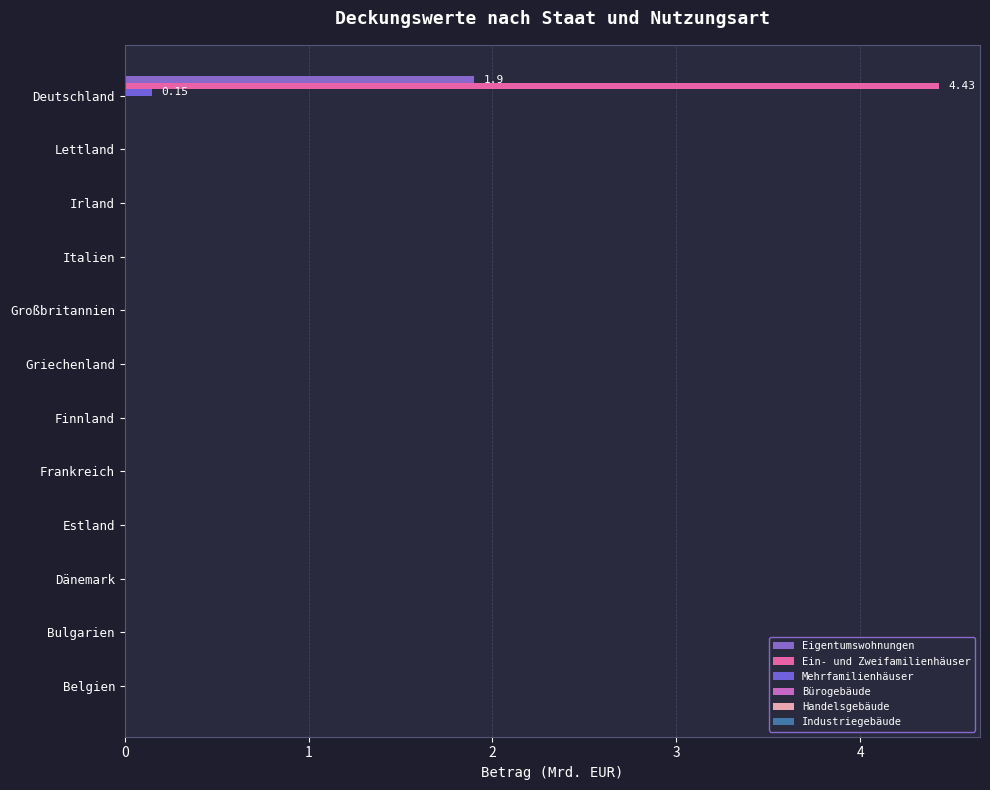

At how many categories does at least one series exceed 1?

1